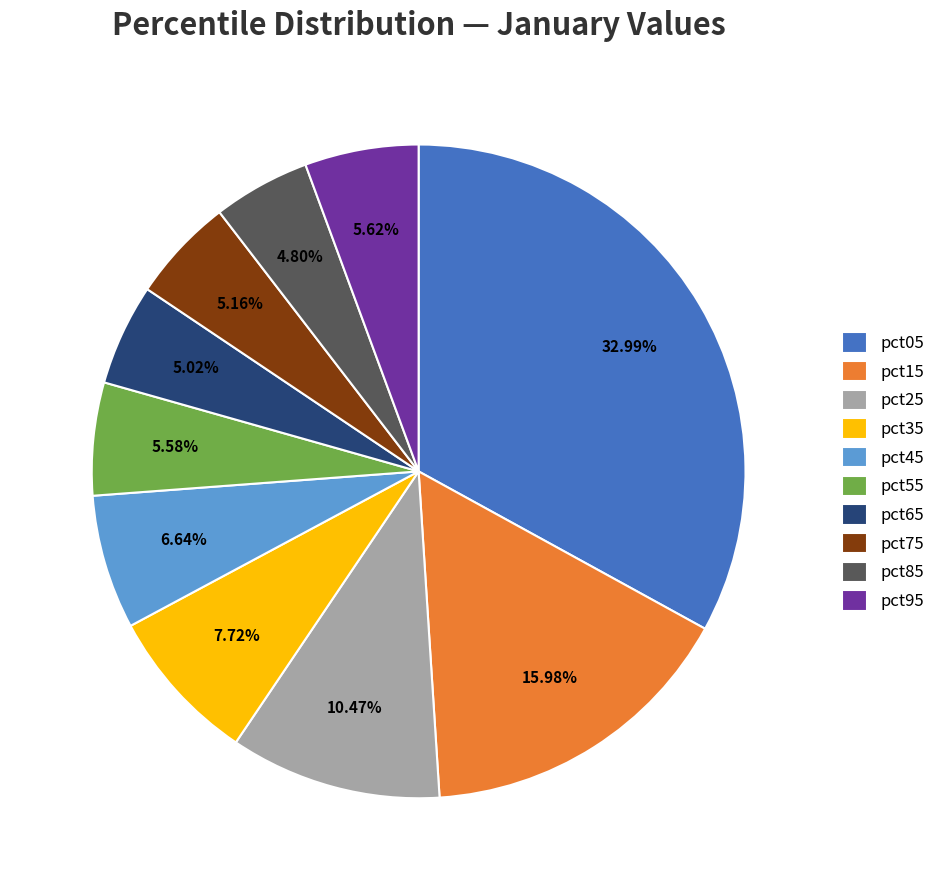

What is the ratio of the value at pct05 to the value at pct15?

2.1